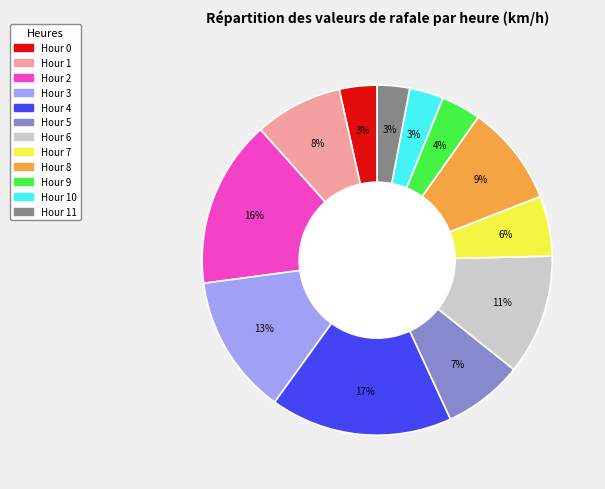

Count the number of slices in the pie.

12